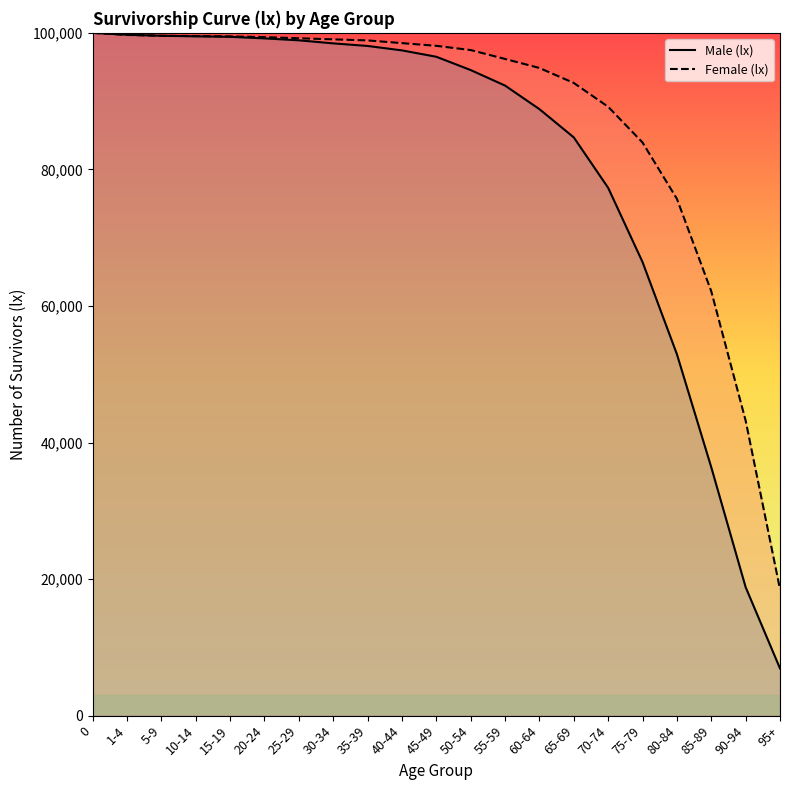

Reading left to right, what are all the values shown in this chart?

Male (lx): 0=100000	1-4=99721	5-9=99571	10-14=99489	15-19=99414	20-24=99189	25-29=98906	30-34=98457	35-39=98079	40-44=97430	45-49=96496	50-54=94547	55-59=92277	60-64=88826	65-69=84686	70-74=77300	75-79=66430	80-84=52936	85-89=36374	90-94=18814	95+=6913
Female (lx): 0=100000	1-4=99689	5-9=99569	10-14=99527	15-19=99480	20-24=99376	25-29=99208	30-34=99048	35-39=98890	40-44=98495	45-49=98098	50-54=97479	55-59=96178	60-64=94856	65-69=92662	70-74=89174	75-79=83940	80-84=75689	85-89=62145	90-94=43212	95+=18523